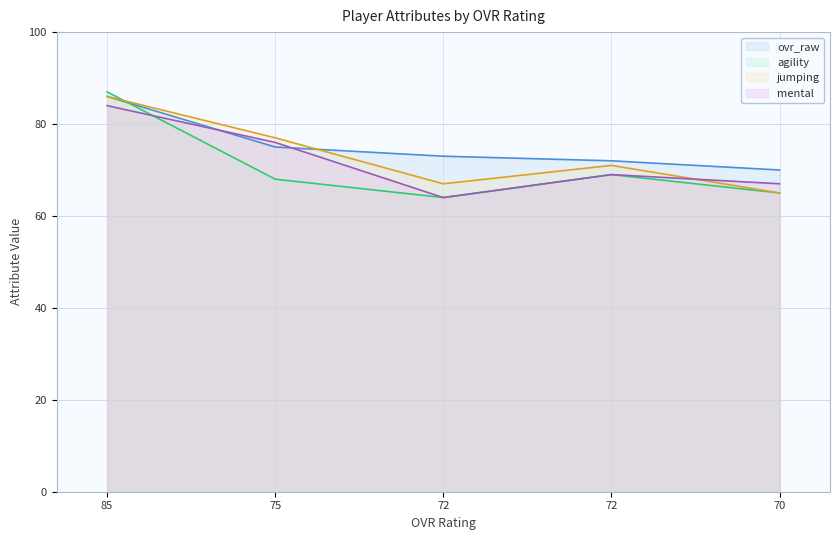

Which category has the highest value in the agility series?

85